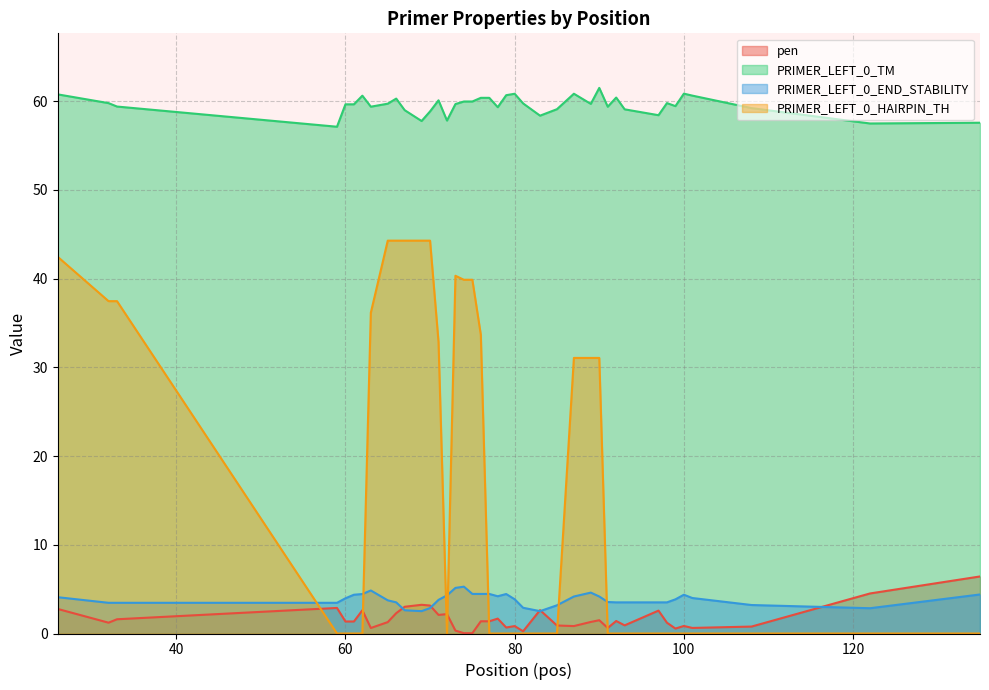

True or false: PRIMER_LEFT_0_TM and PRIMER_LEFT_0_END_STABILITY cross at least once.

False